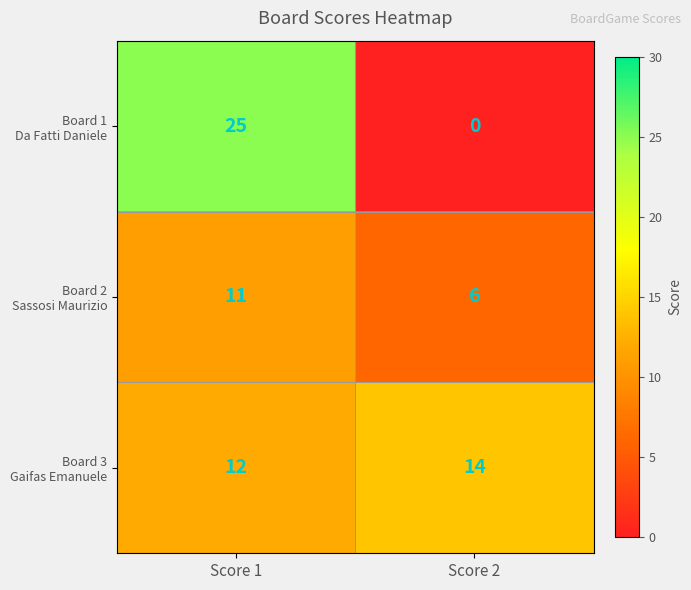

At which category is the sum across all series the highest?

Score 1